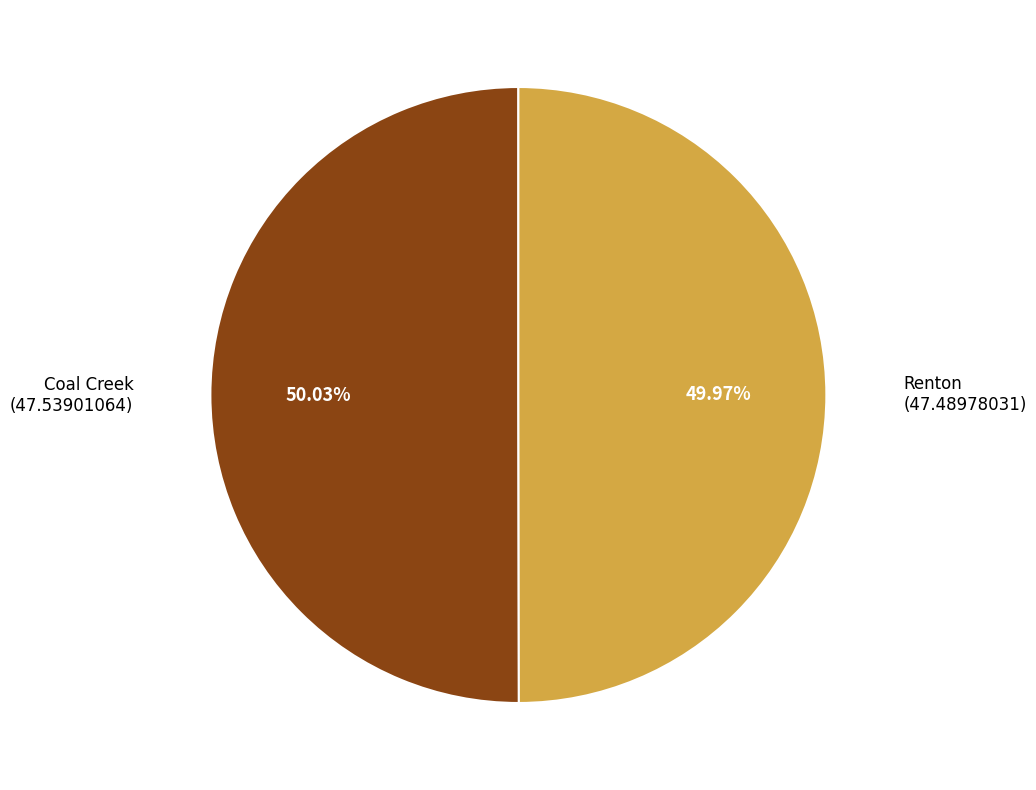

Does any single category account for the majority?

Yes